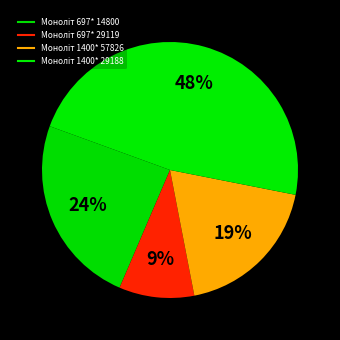

How many segments does this pie chart have?

4